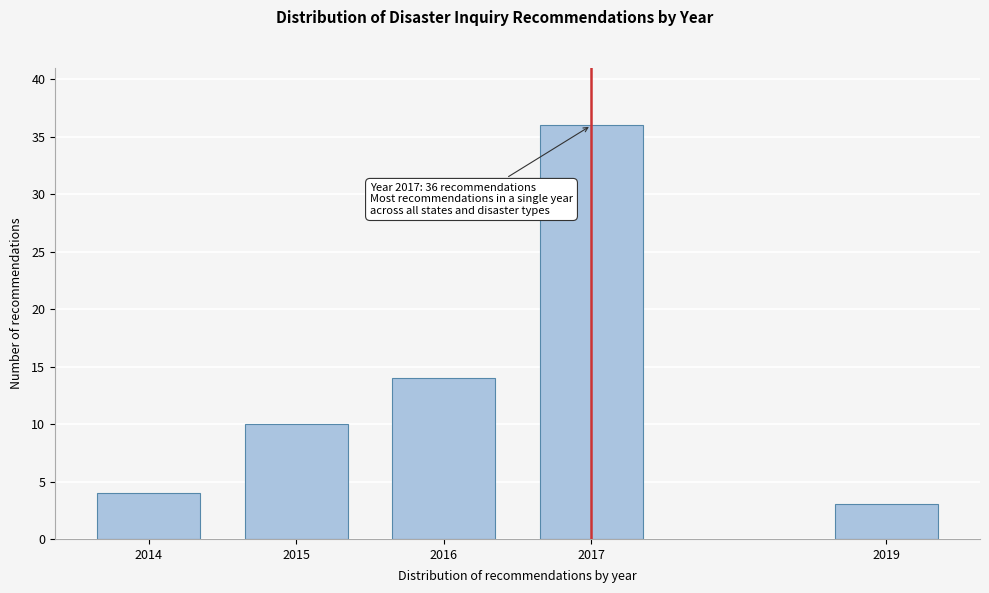

Reading right to left, what are all the values shown in this chart?

2019=3	2017=36	2016=14	2015=10	2014=4